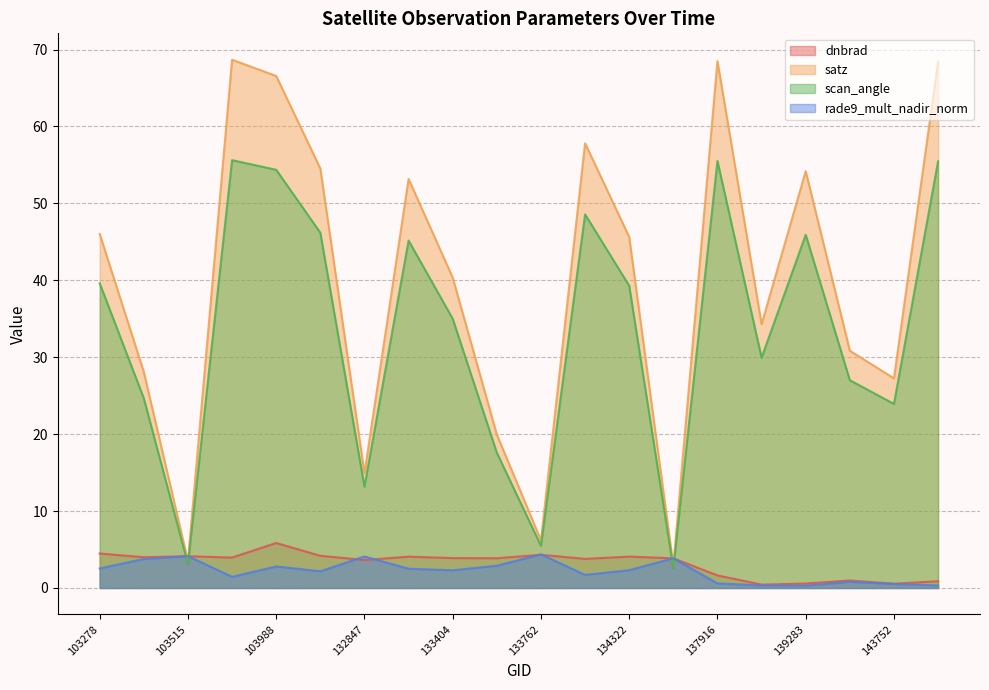

Where is satz nearest to the value 35?

138492